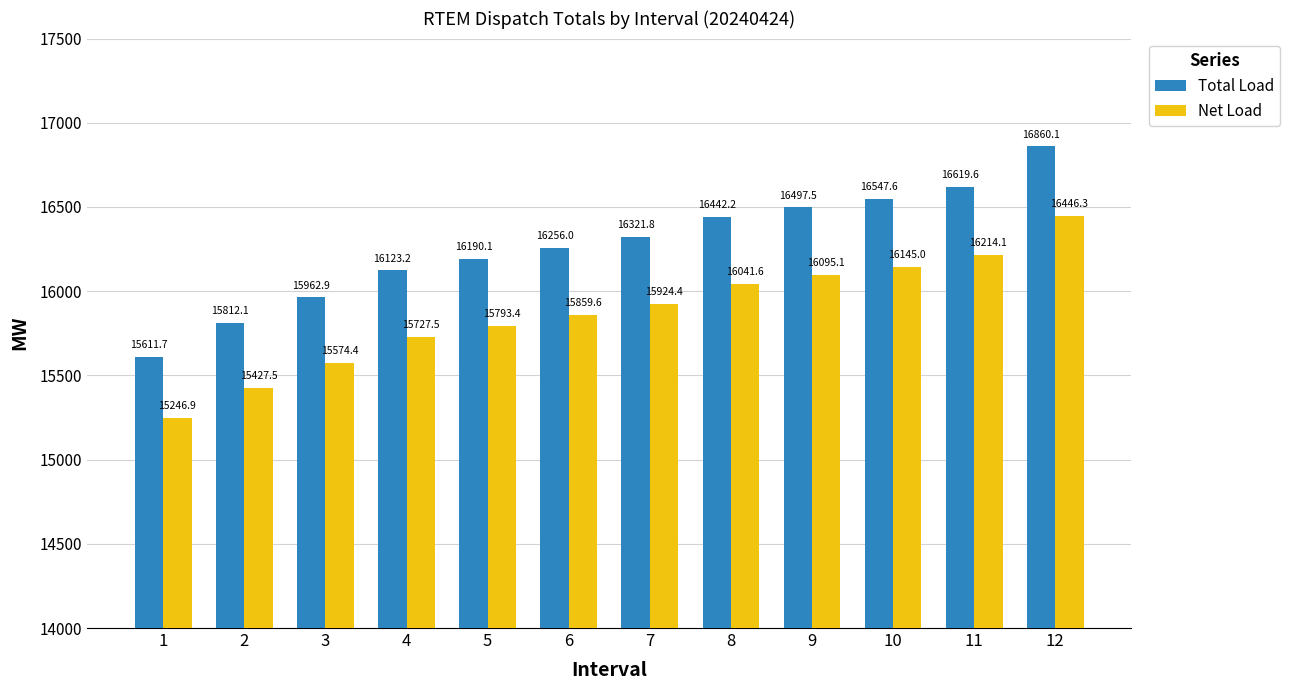

Where does the Total Load series first go above 16321?

7